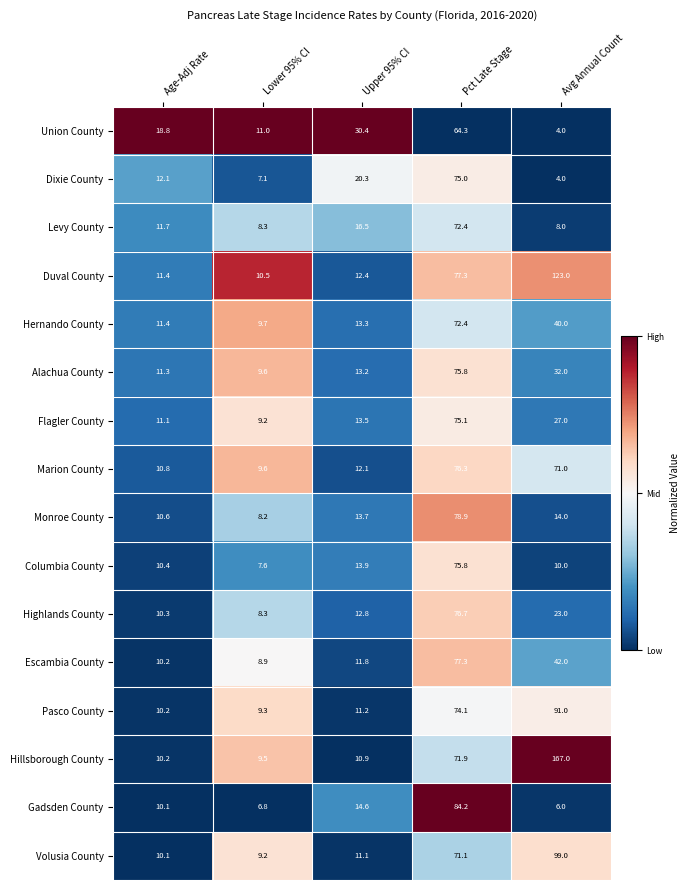

How many data points does each series have?

5